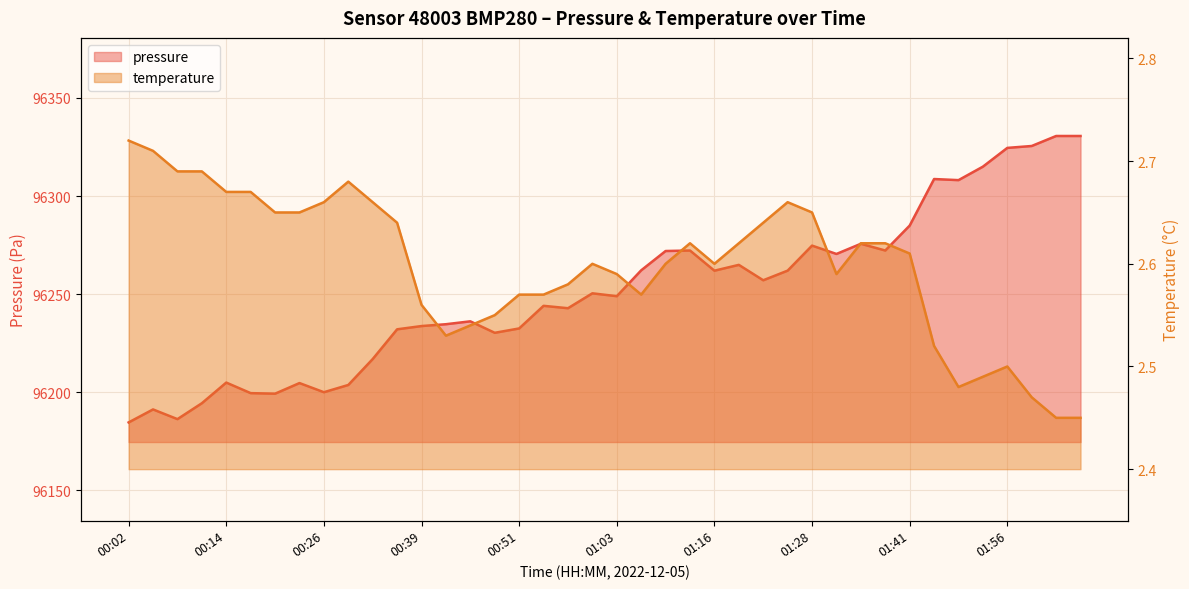

The value of temperature at 02:06 is 2.5. True or false?

True